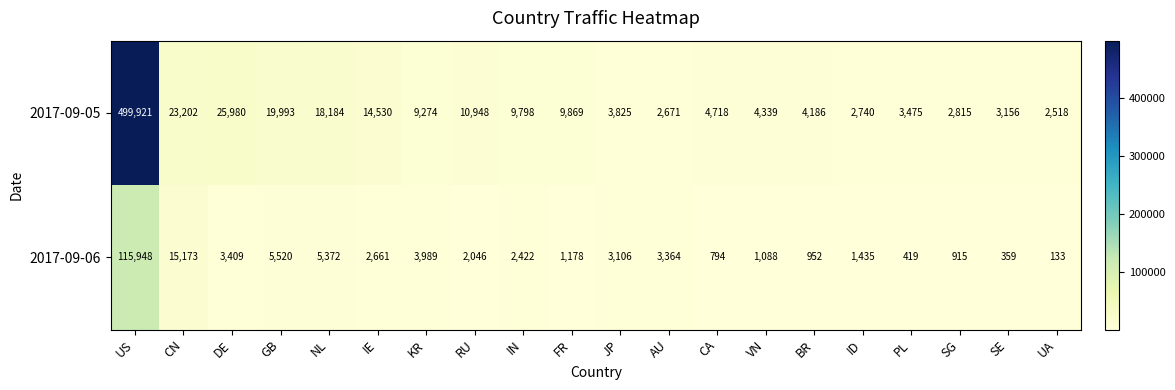

What is the minimum value shown in the chart?

133